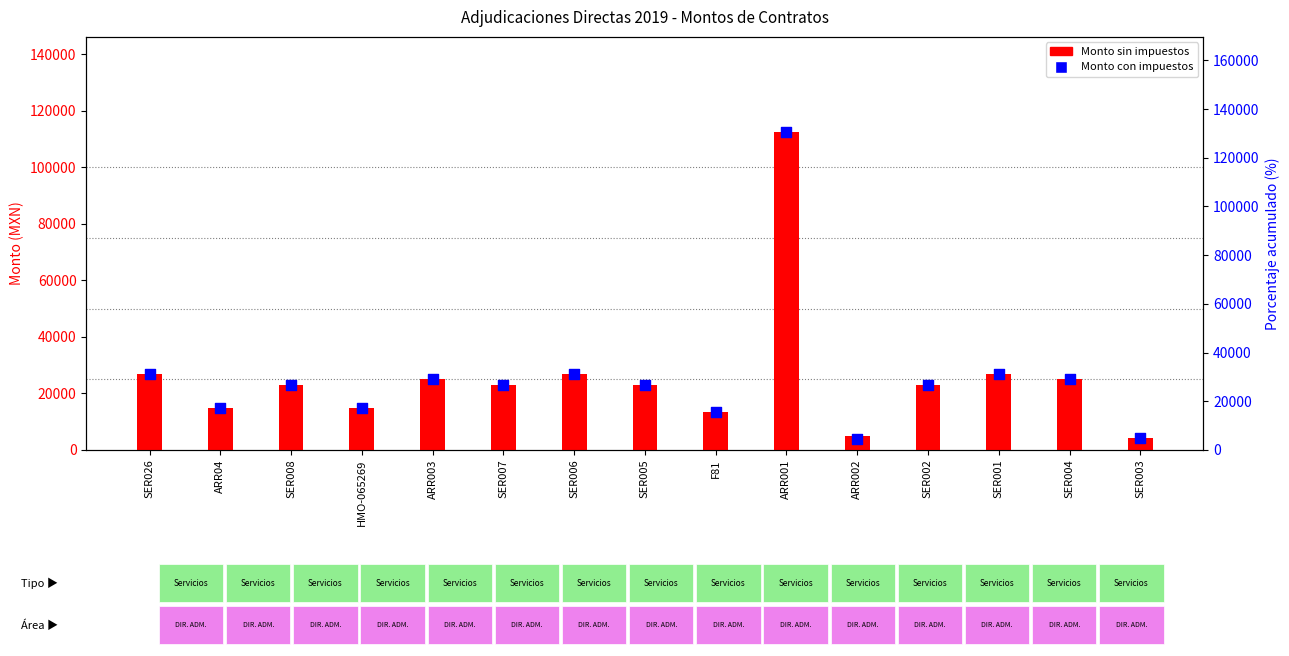

Which series has the largest Y range (max minus min)?

Monto con impuestos